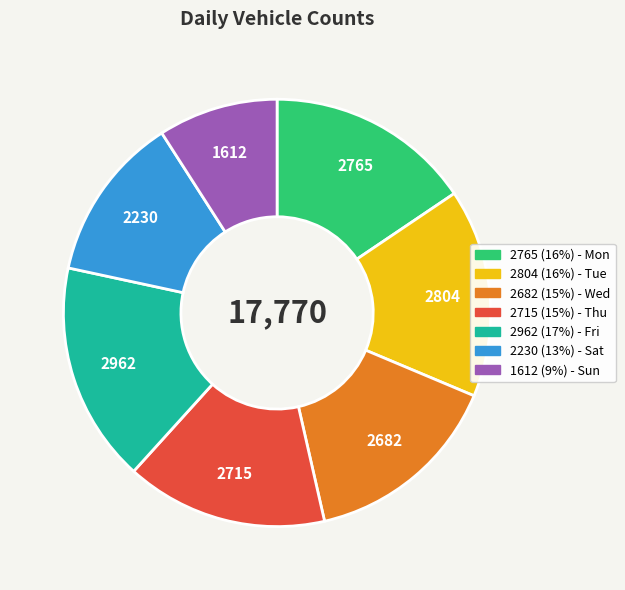

How many slices are in this pie chart?

7